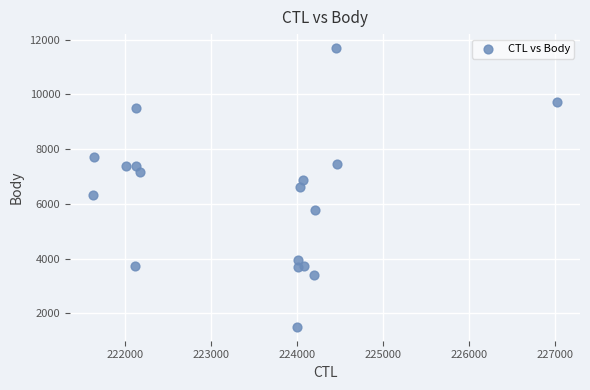

What is the range of X values (max minus min)?

5393